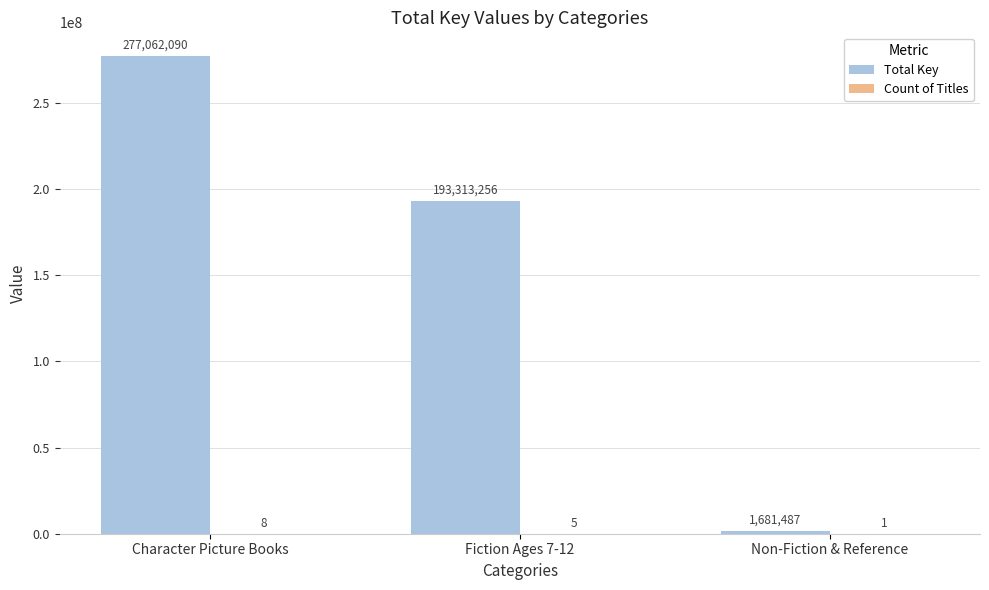

What value does the Total Key series have at Non-Fiction & Reference, to the nearest 50?

1681500